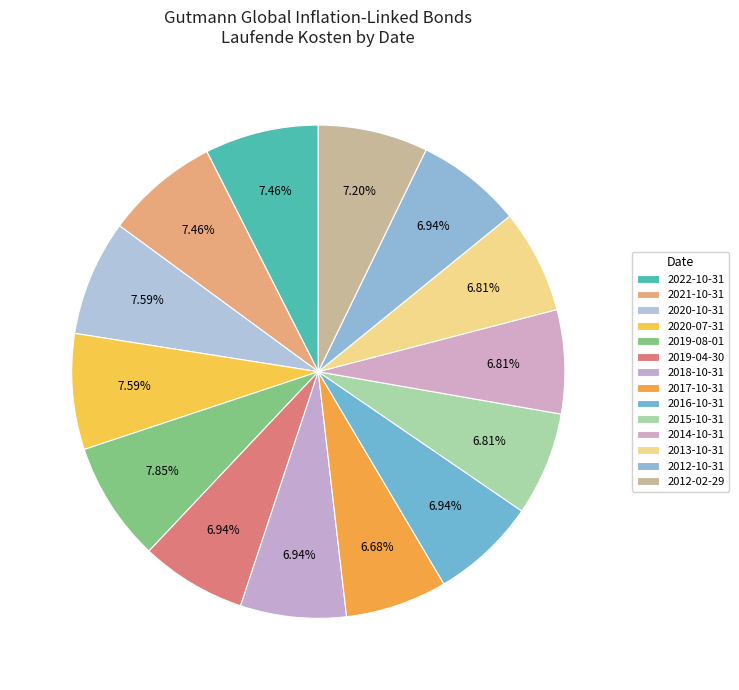

Count the number of slices in the pie.

14